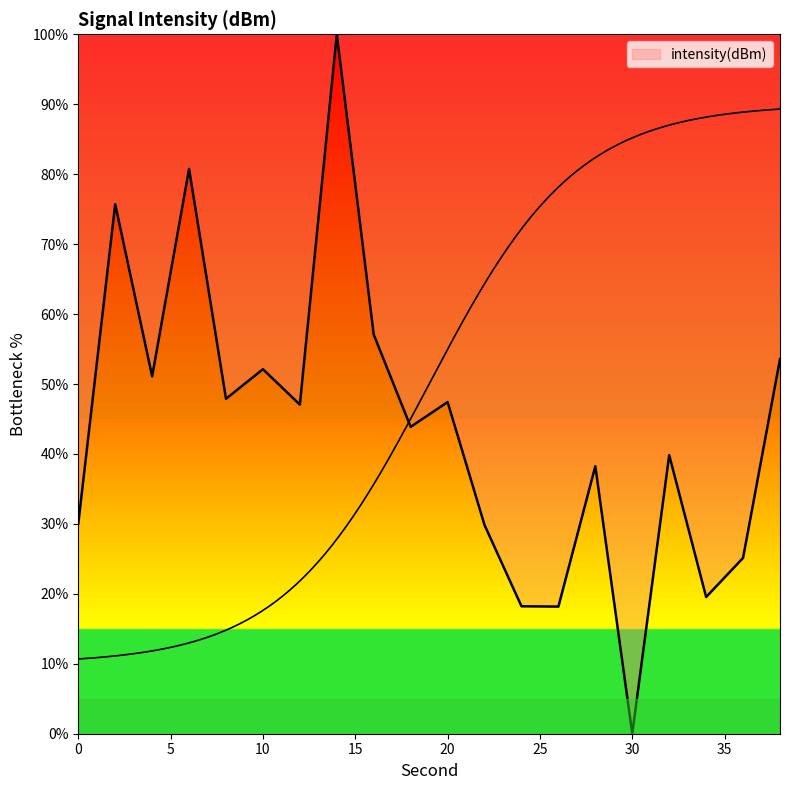

List the labels in order of value, smallest first.

30, 26, 24, 34, 36, 22, 0, 28, 32, 18, 12, 20, 8, 4, 10, 38, 16, 2, 6, 14